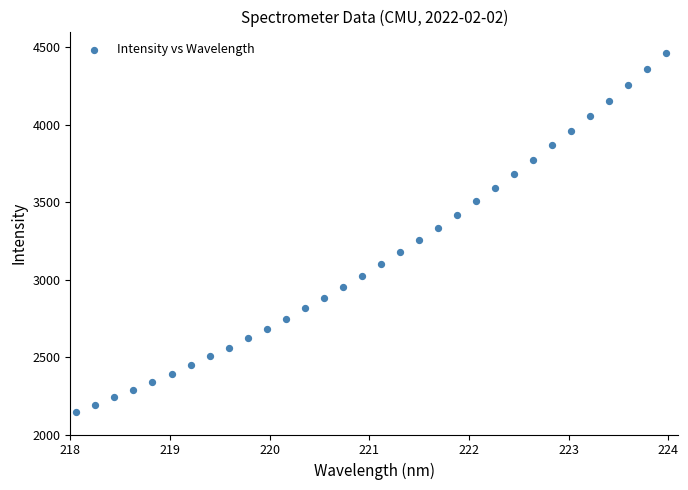

What is the range of Y values (max minus min)?

2319.5